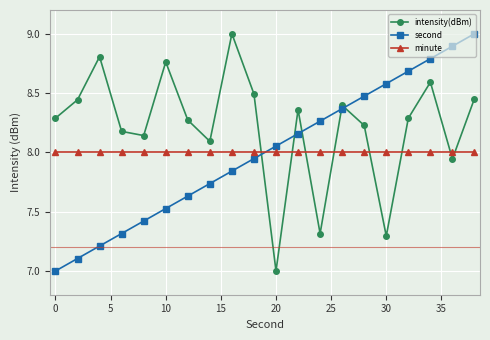

Which series has the largest total across all categories?

intensity(dBm)